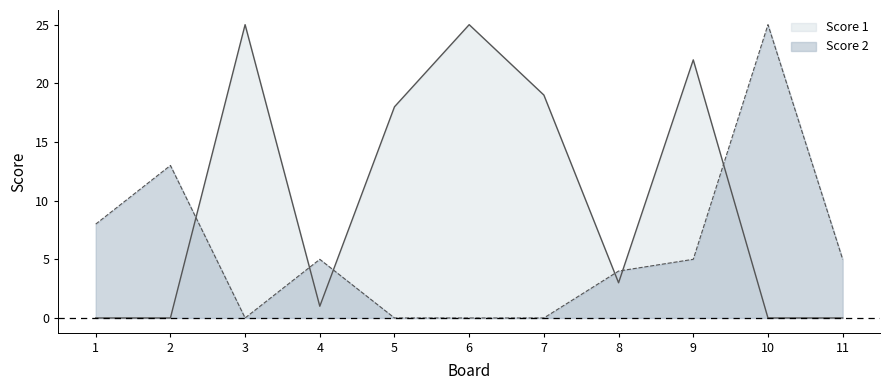

List the series in order of their peak value, highest first.

Score 1, Score 2